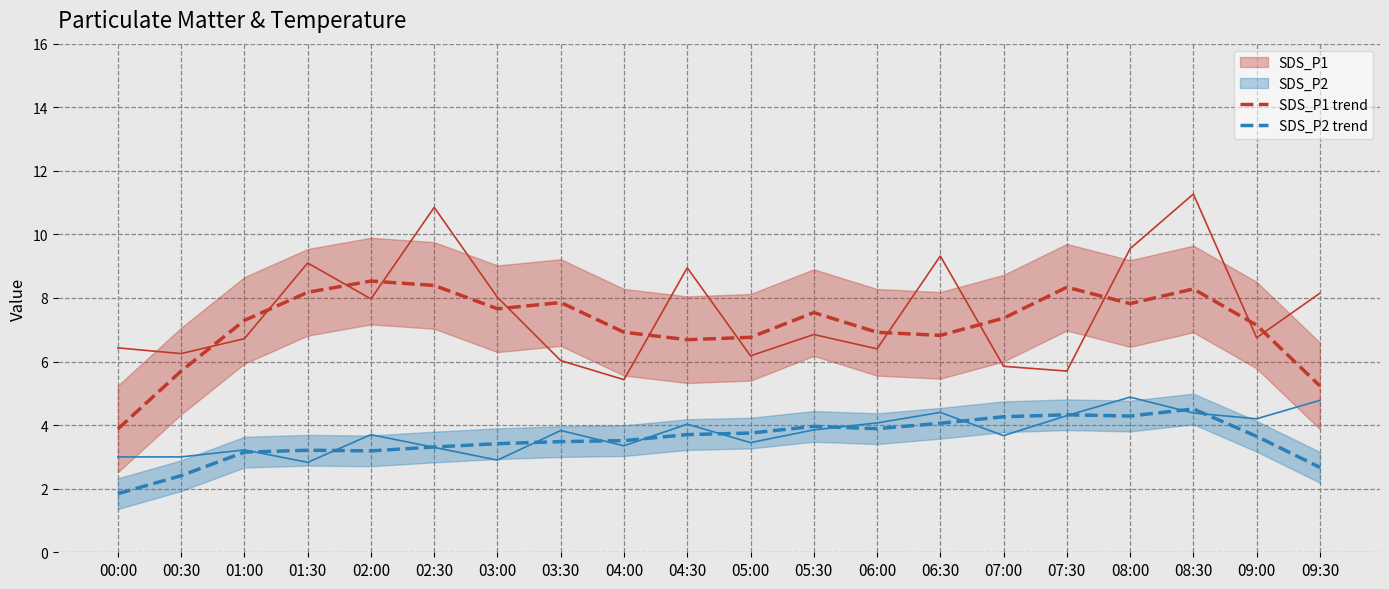

Reading left to right, extract all data points from this chart.

SDS_P1: 00:00=6.4	00:30=6.2	01:00=6.7	01:30=9.1	02:00=8.0	02:30=10.8	03:00=8.0	03:30=6.0	04:00=5.4	04:30=8.9	05:00=6.2	05:30=6.8	06:00=6.4	06:30=9.3	07:00=5.8	07:30=5.7	08:00=9.6	08:30=11.3	09:00=6.8	09:30=8.2
SDS_P2: 00:00=3.0	00:30=3.0	01:00=3.2	01:30=2.8	02:00=3.7	02:30=3.3	03:00=2.9	03:30=3.8	04:00=3.4	04:30=4.0	05:00=3.5	05:30=3.9	06:00=4.1	06:30=4.4	07:00=3.7	07:30=4.3	08:00=4.9	08:30=4.4	09:00=4.2	09:30=4.8
SDS_P1 trend: 00:00=3.9	00:30=5.7	01:00=7.3	01:30=8.2	02:00=8.5	02:30=8.4	03:00=7.7	03:30=7.9	04:00=6.9	04:30=6.7	05:00=6.8	05:30=7.5	06:00=6.9	06:30=6.8	07:00=7.4	07:30=8.3	08:00=7.8	08:30=8.3	09:00=7.1	09:30=5.2
SDS_P2 trend: 00:00=1.8	00:30=2.4	01:00=3.2	01:30=3.2	02:00=3.2	02:30=3.3	03:00=3.4	03:30=3.5	04:00=3.5	04:30=3.7	05:00=3.8	05:30=4.0	06:00=3.9	06:30=4.1	07:00=4.3	07:30=4.3	08:00=4.3	08:30=4.5	09:00=3.6	09:30=2.7